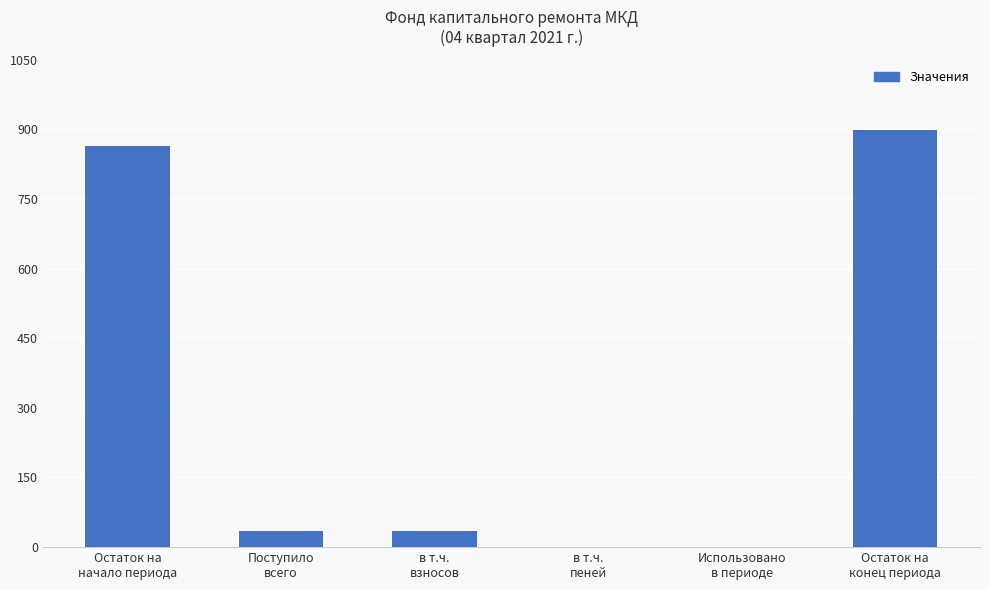

Count the number of values greater than 34.

4